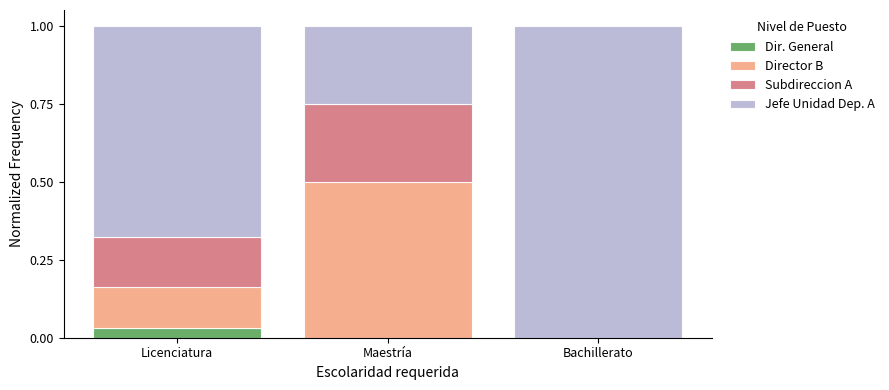

The value of Dir. General at Bachillerato is 0.0. True or false?

True